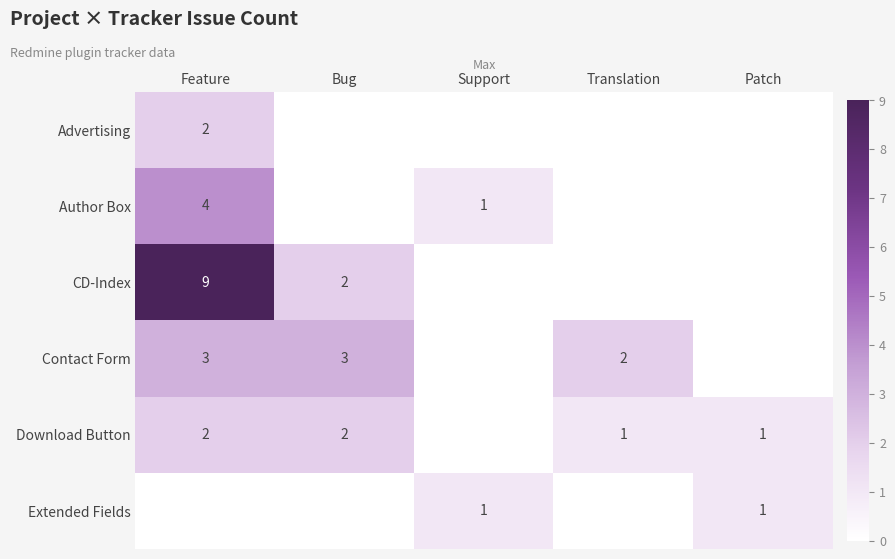

The value of Contact Form at Bug is 3. True or false?

True